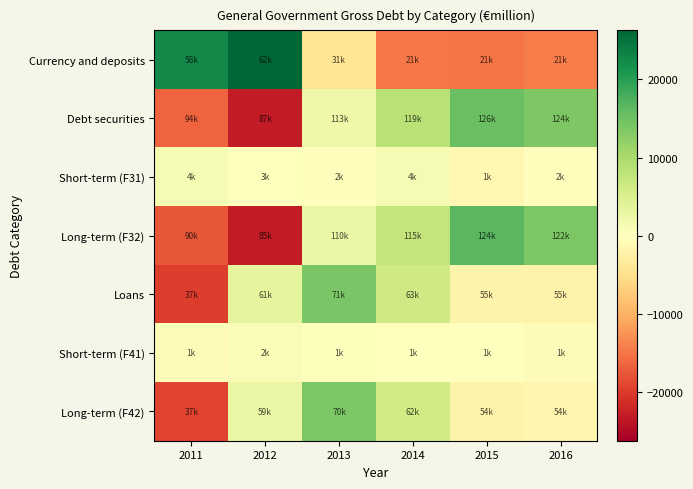

List the series in order of their peak value, highest first.

Currency and deposits, Long-term (F32), Debt securities, Loans, Long-term (F42), Short-term (F31), Short-term (F41)